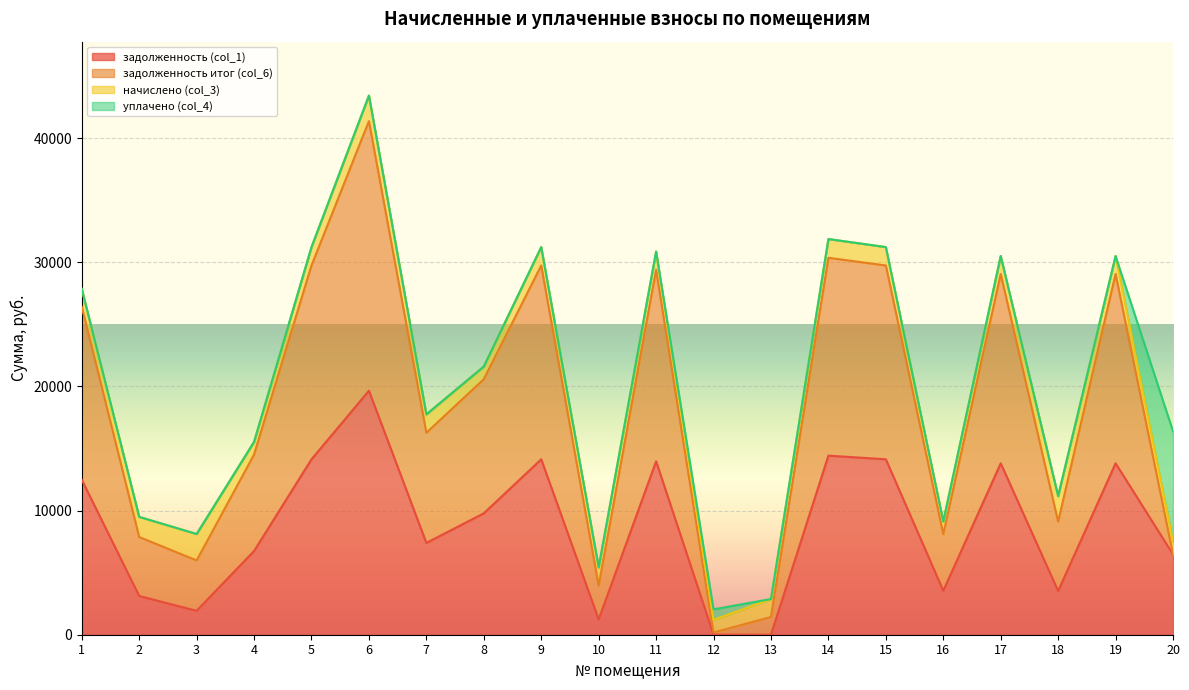

Which series has the largest total across all categories?

задолженность итог (col_6)